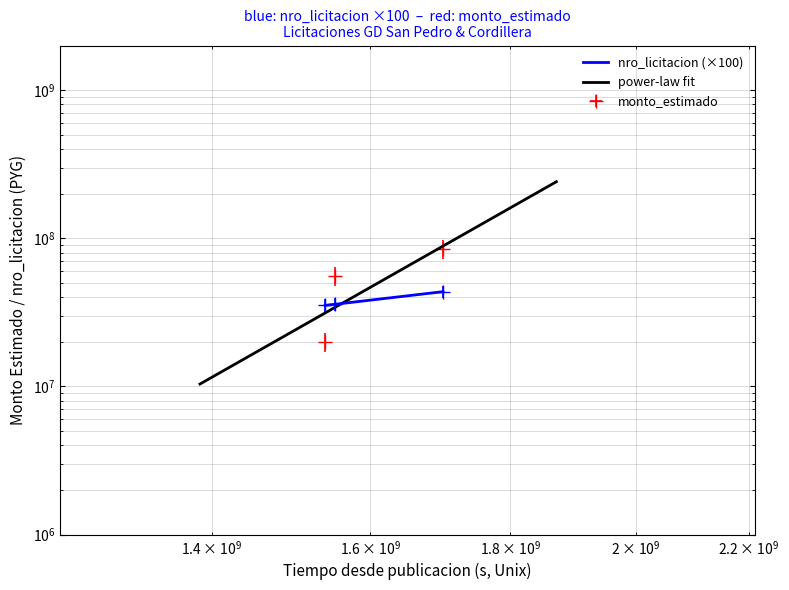

Is it true that monto_estimado equals 50182454 at 2023-11-25?

False